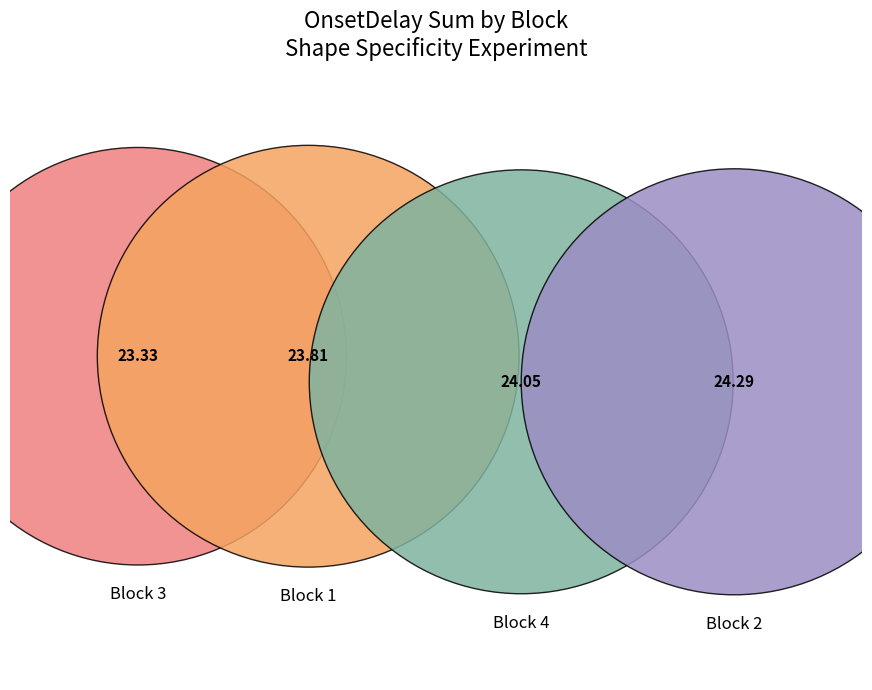

How many segments does this pie chart have?

4